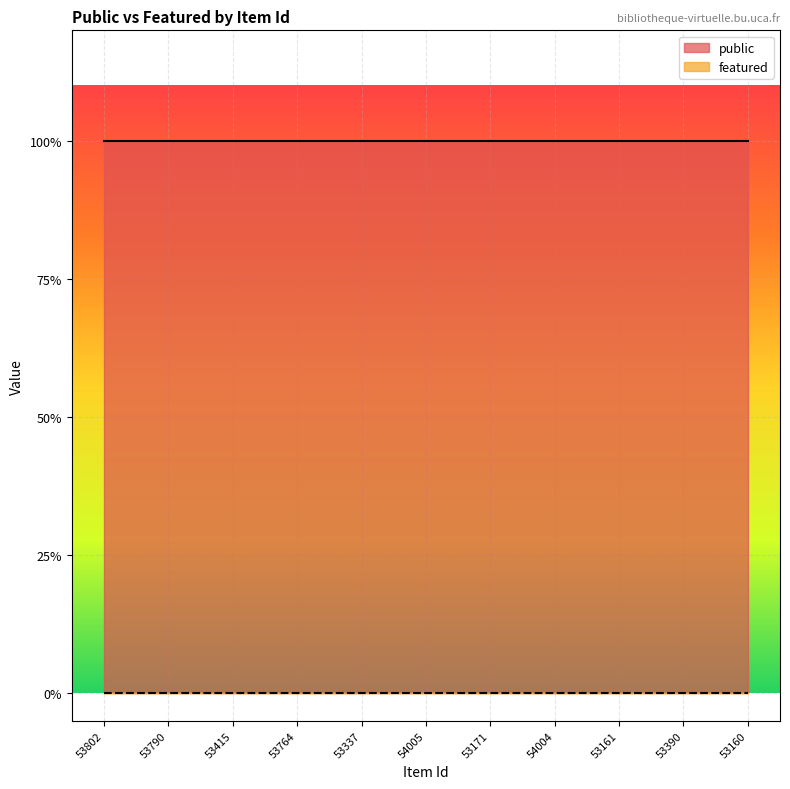

Where is featured nearest to the value 0?

53802